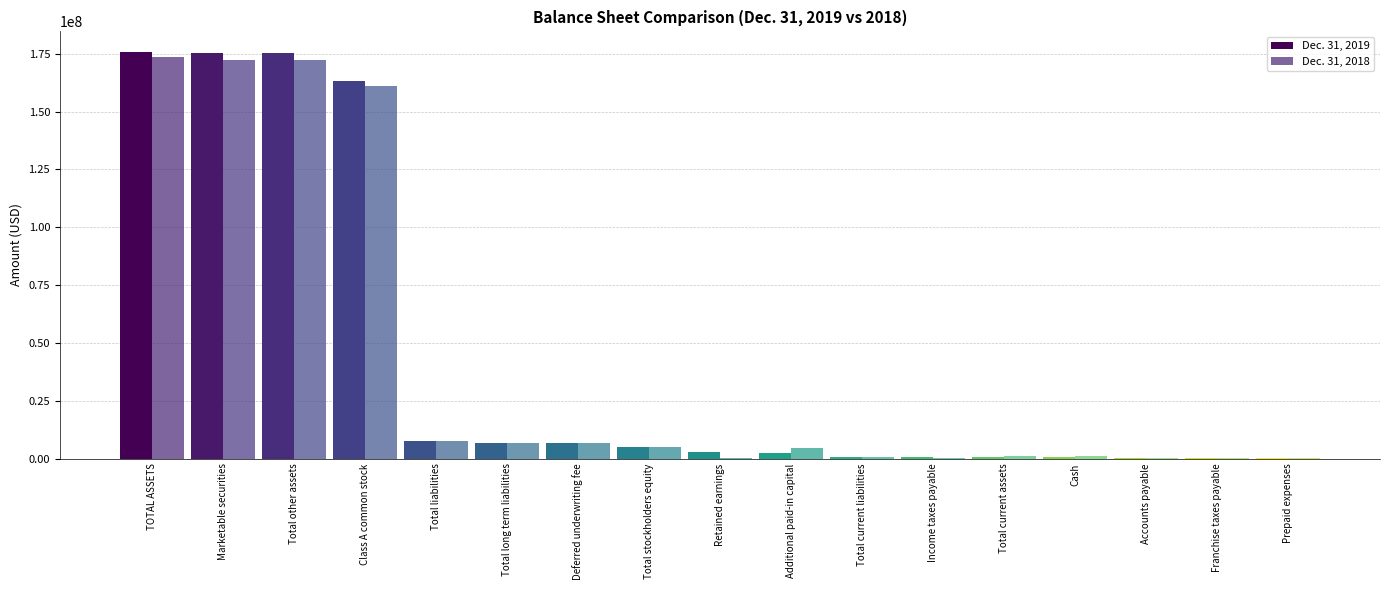

Which series has the largest total across all categories?

Dec. 31, 2019